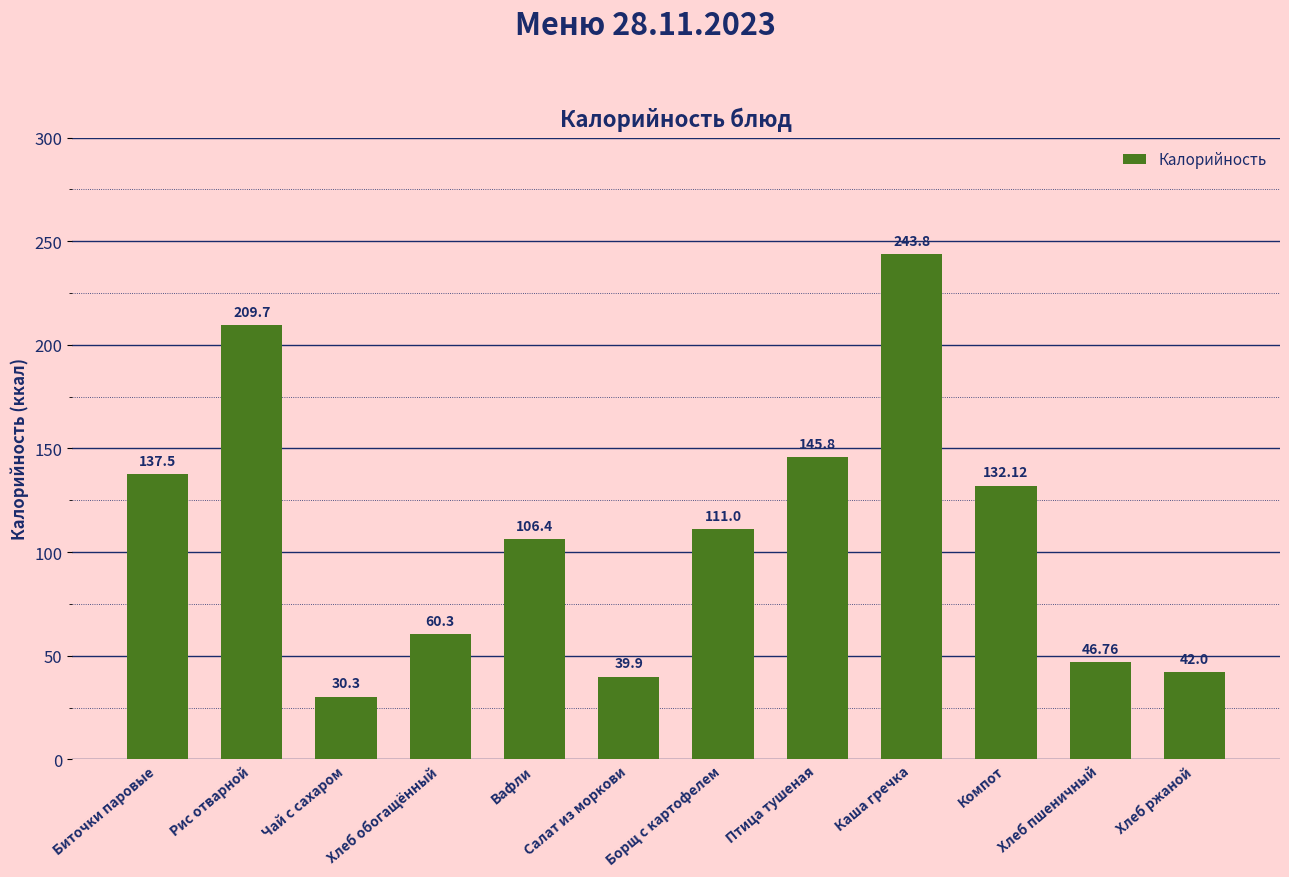

Are the bars grouped side by side (vs. stacked)?

No